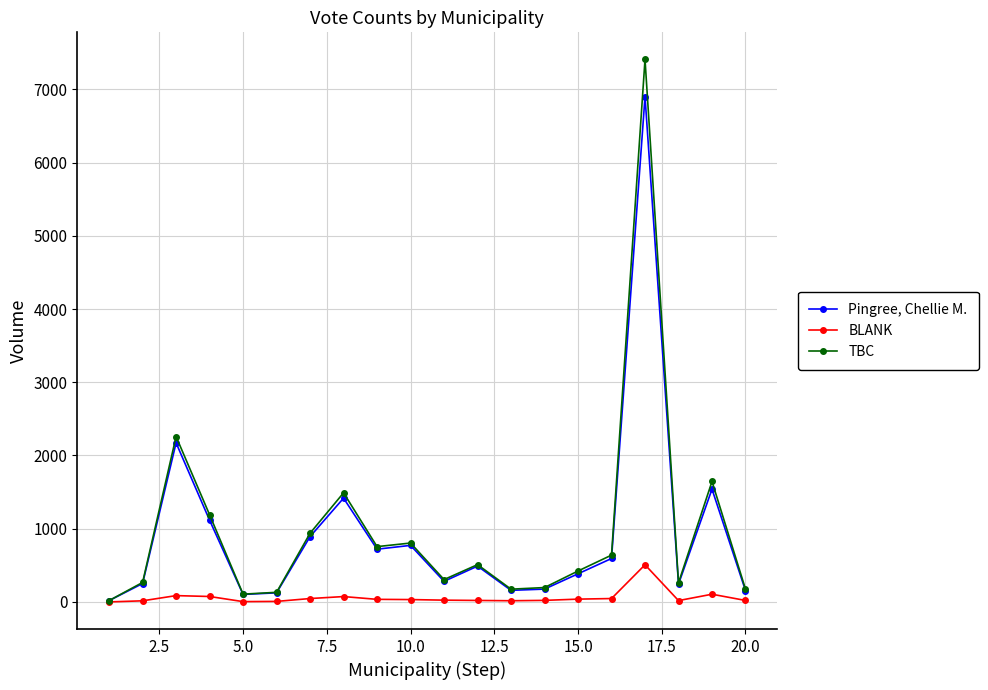

Which series has the widest spread of values?

TBC